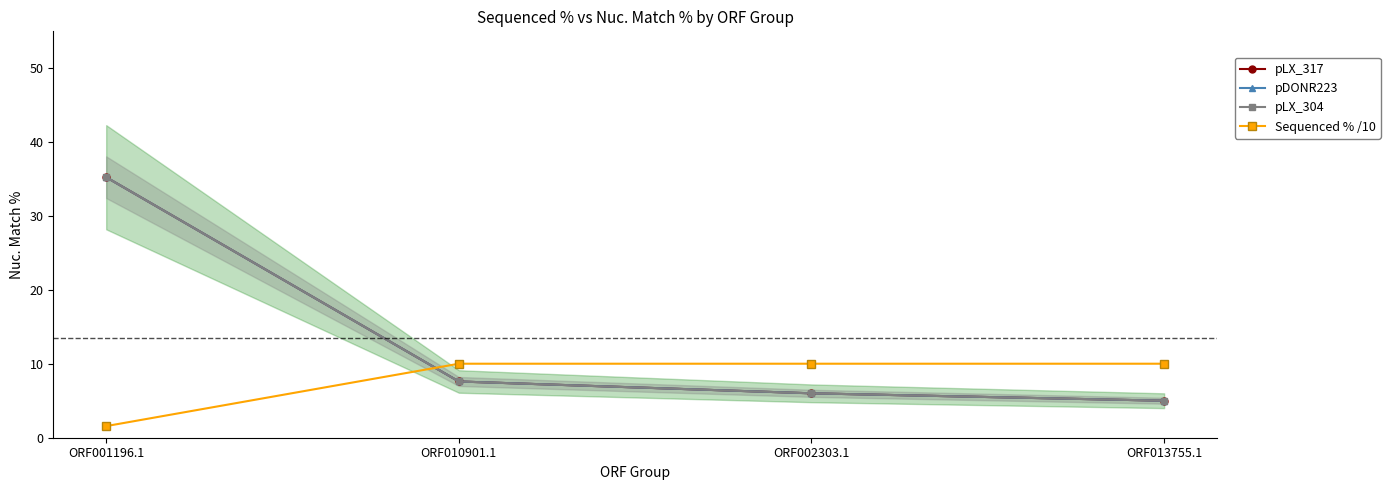

What is the greatest value displayed?

35.2